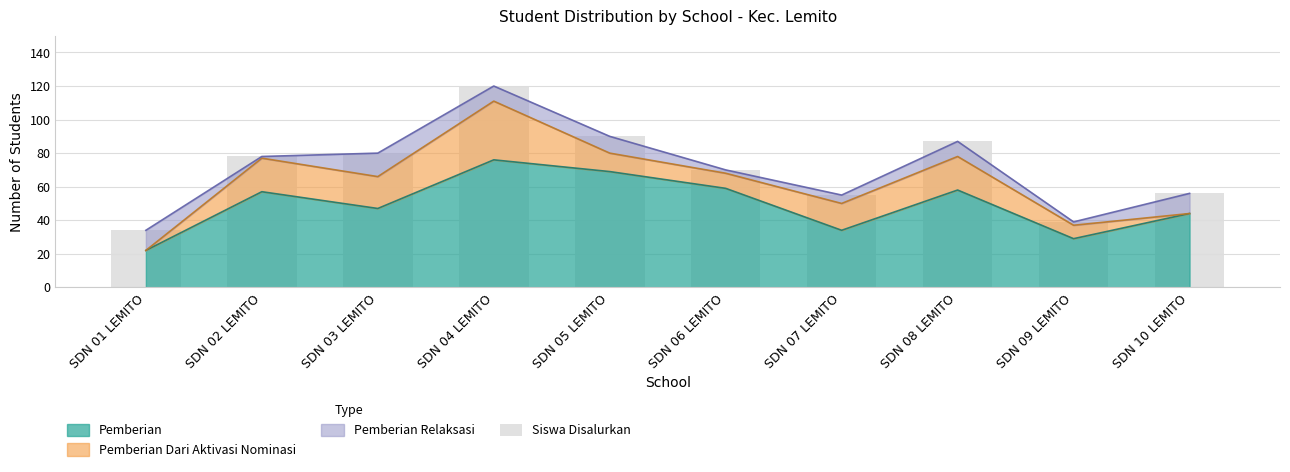

At which category does the chart reach its peak across all series?

SDN 04 LEMITO